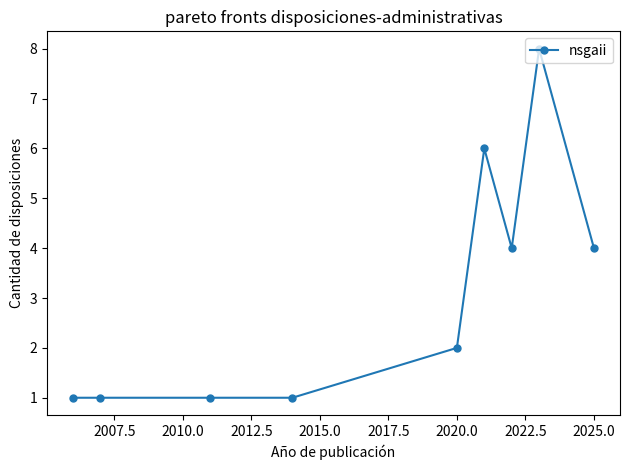

Count the number of categories in the chart.

9